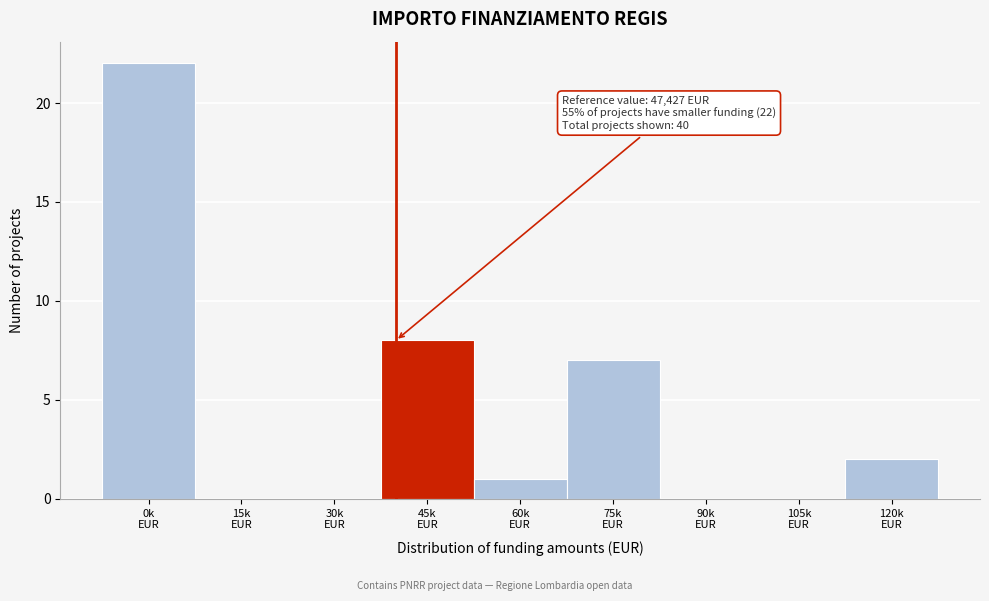

What is the maximum value shown in the chart?

22